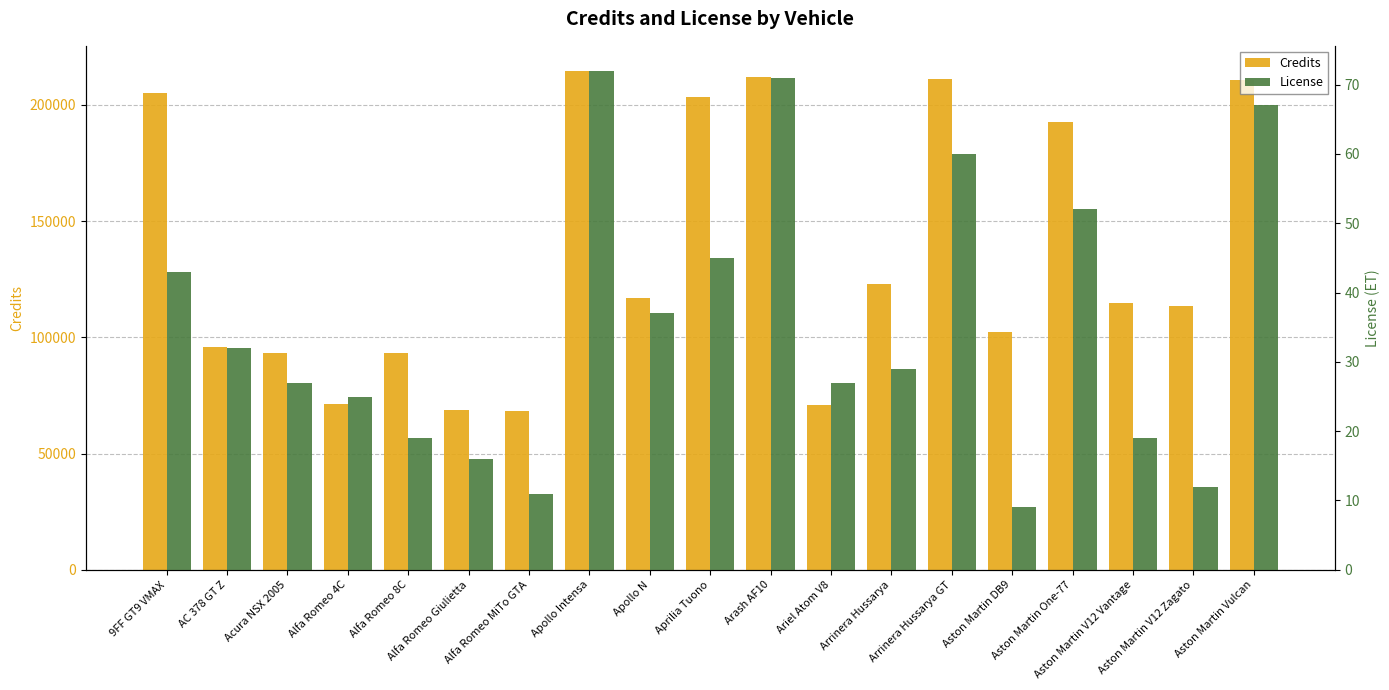

List the series in order of their peak value, lowest first.

License, Credits